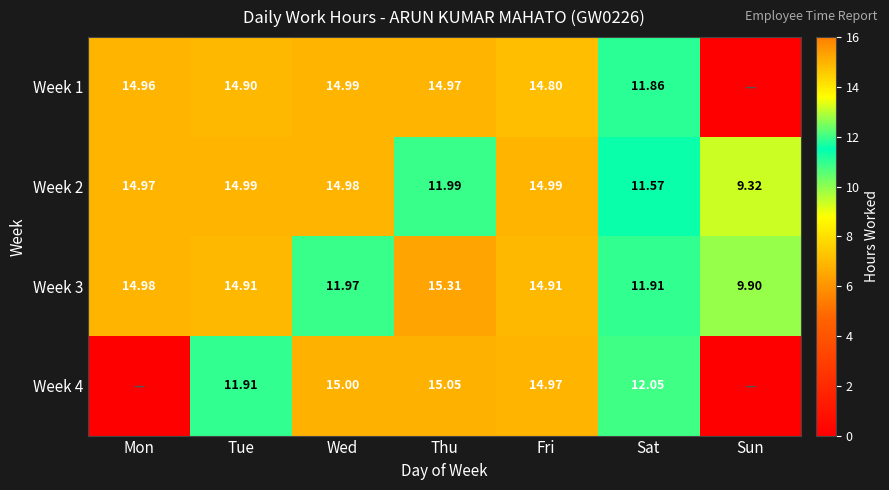

The value of Week 1 at Wed is 23.2. True or false?

False